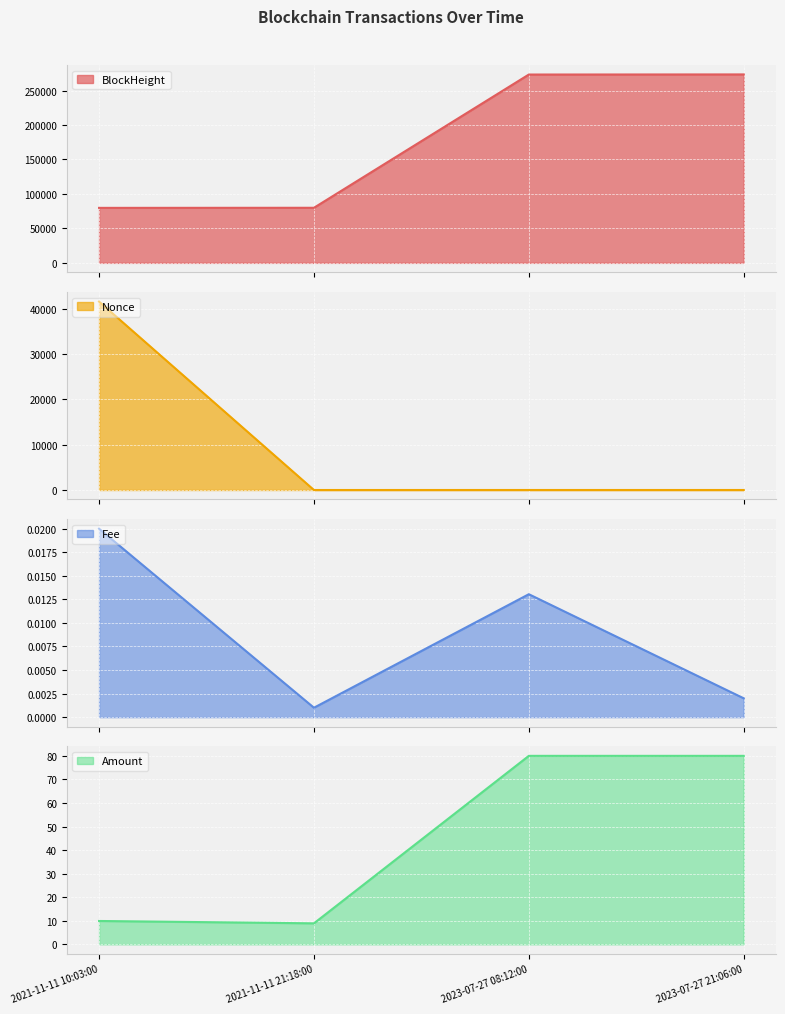

Is the value of Amount at 2021-11-11 10:03:00 greater than the value of BlockHeight at 2021-11-11 10:03:00?

No